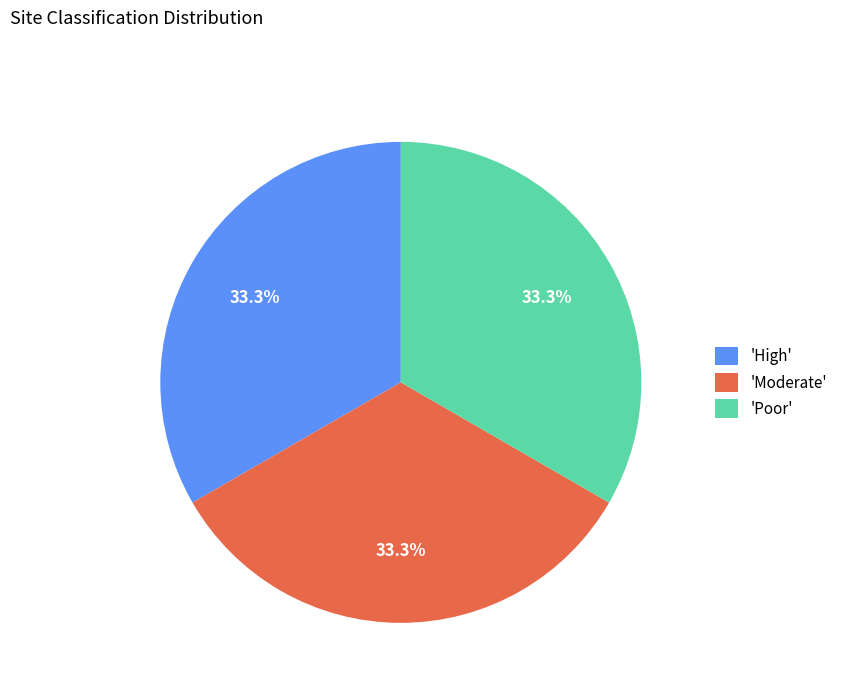

How many segments does this pie chart have?

3